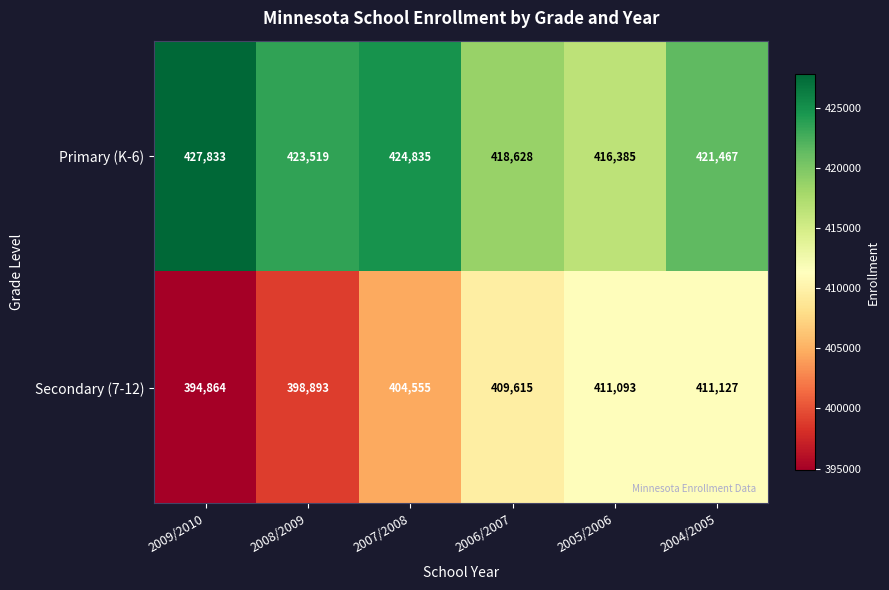

Which series has the largest range (max minus min)?

Secondary (7-12)